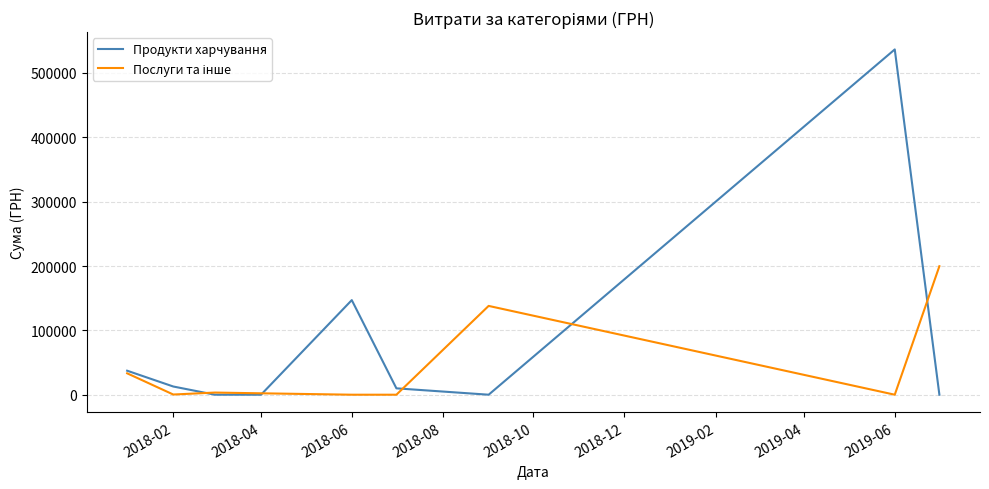

True or false: Послуги та інше and Продукти харчування intersect in this chart.

True